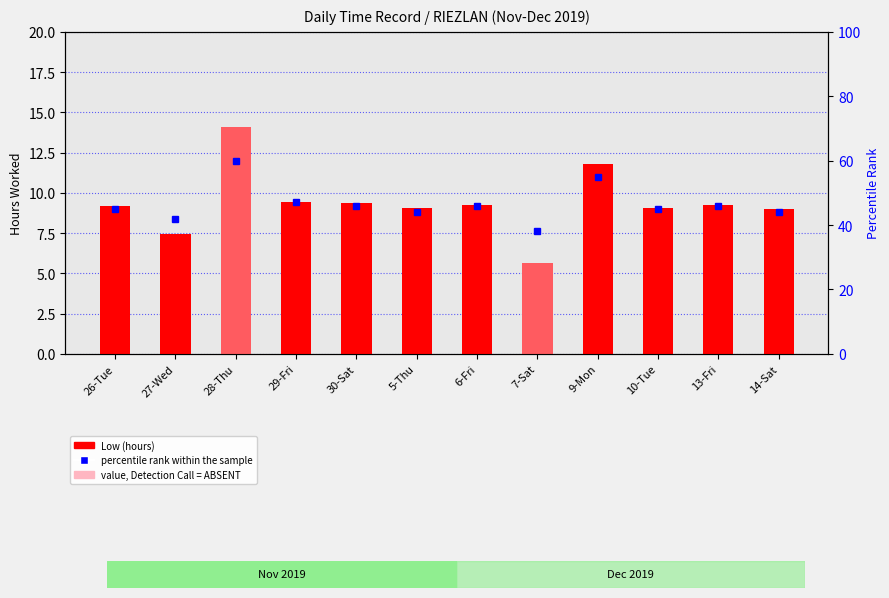

What is the label of the 9th bar from the left?

9-Mon